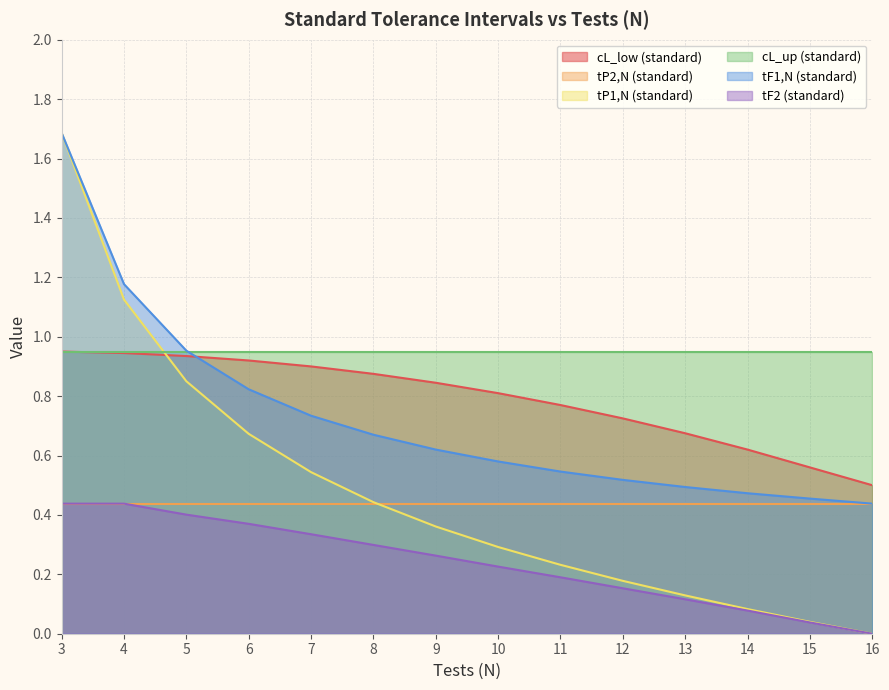

Which series has the largest range (max minus min)?

tP1,N (standard)